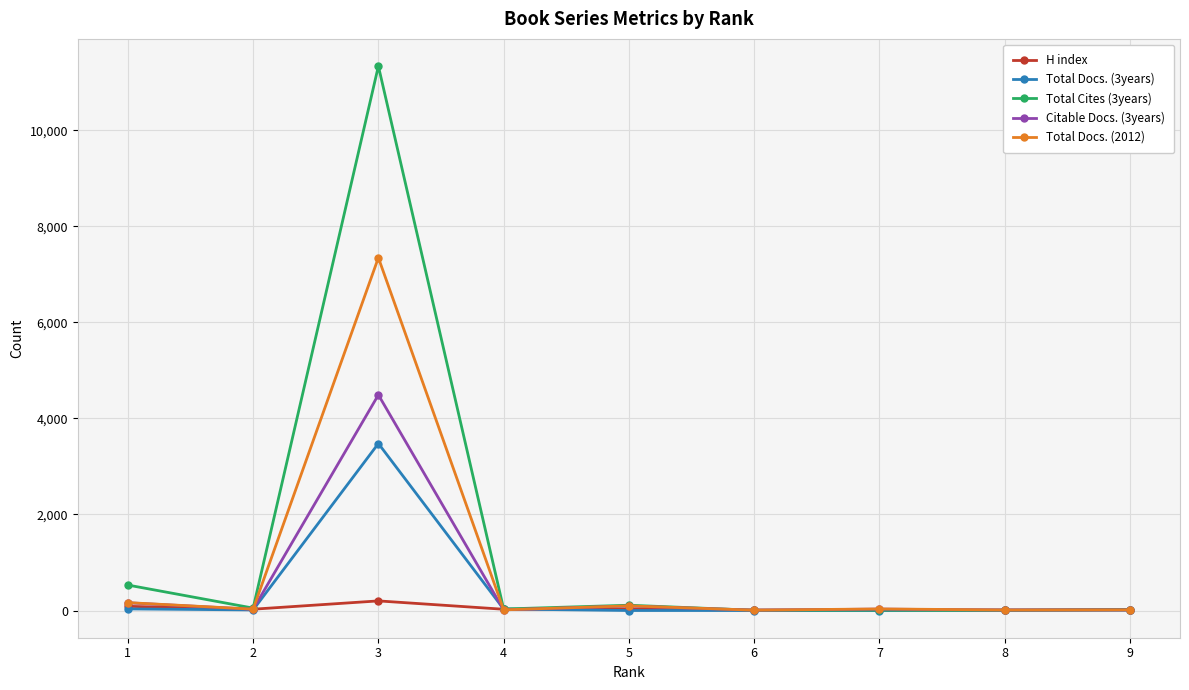

Which series has the largest range (max minus min)?

Total Cites (3years)